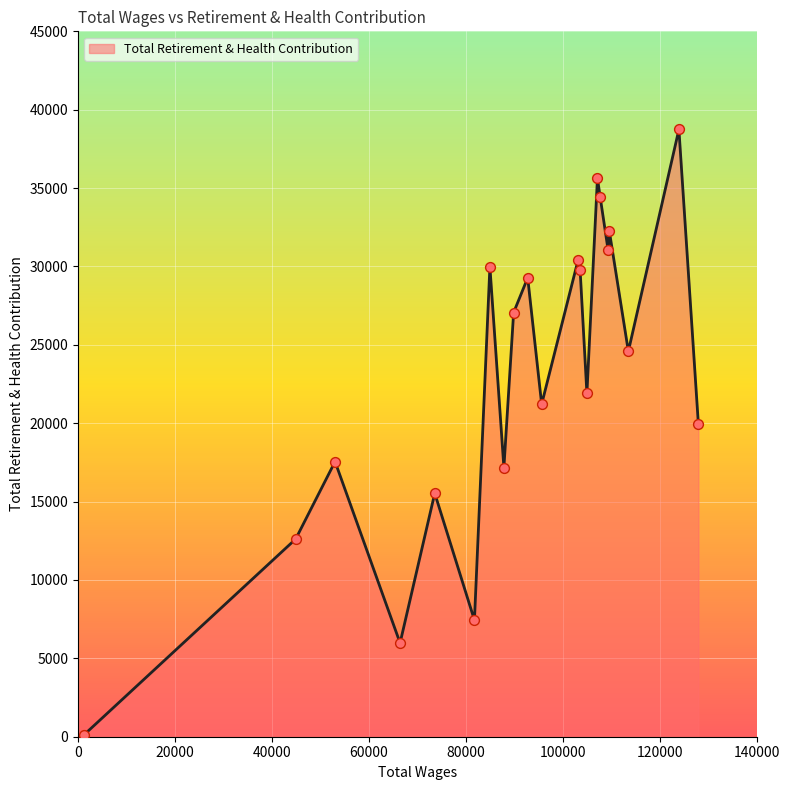

What is the greatest value displayed?

38742